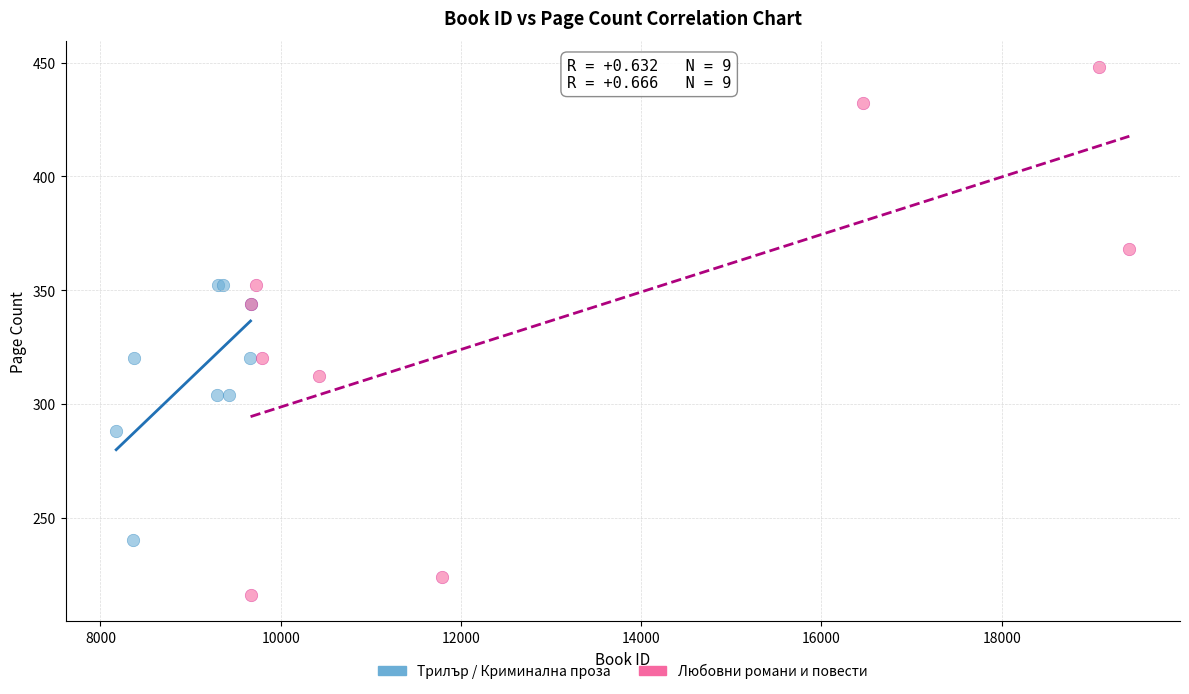

Which series has the widest spread of Y values?

Любовни романи и повести